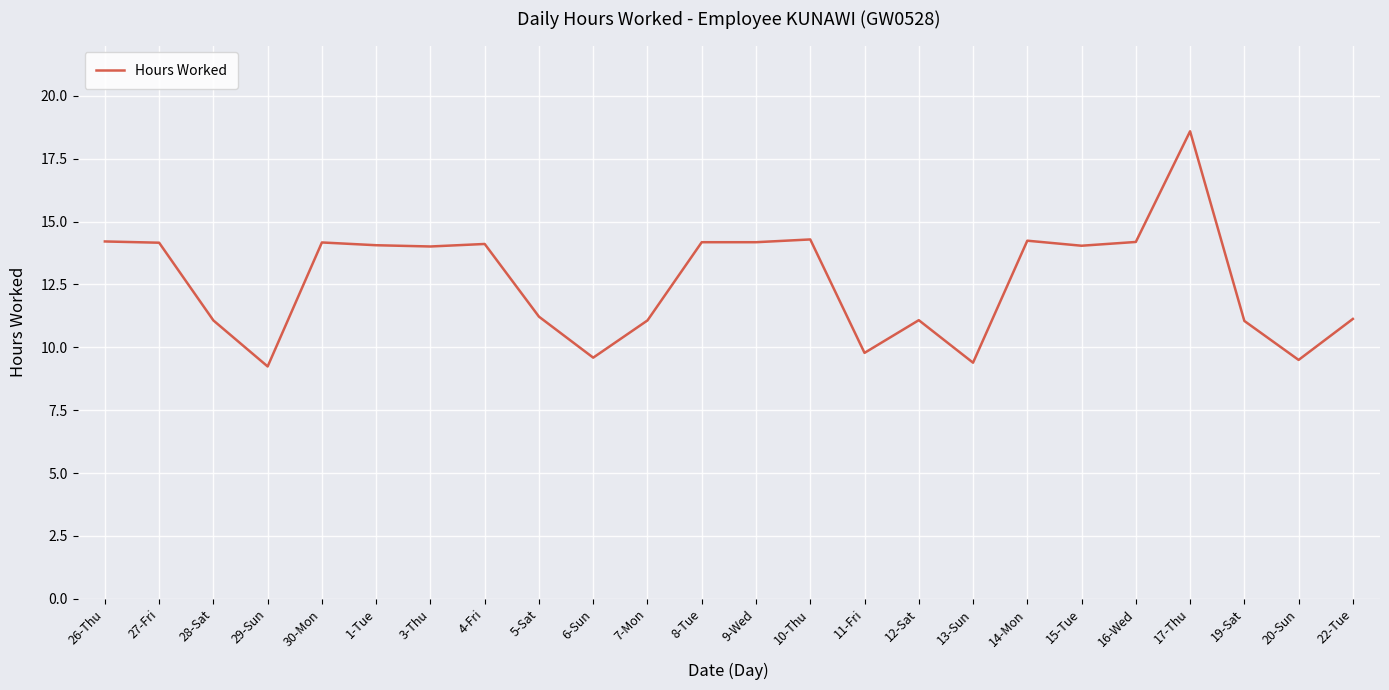

What position from the left is 29-Sun?

4